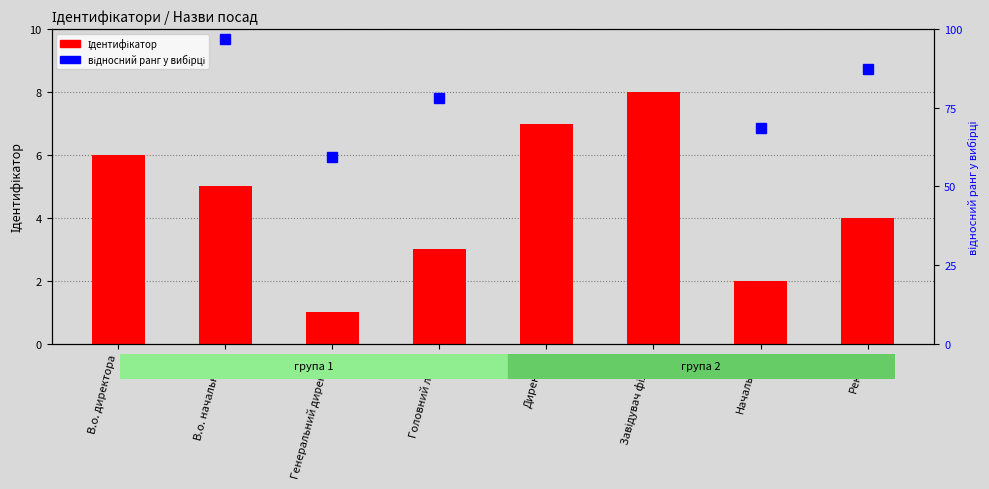

What is the difference between the highest and lowest values at В.о. начальника?

91.9